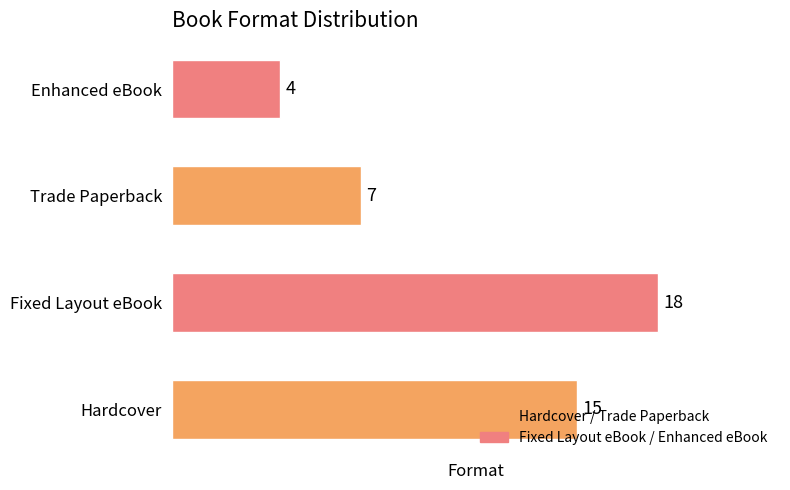

Count the values in the range 7 to 18.

3